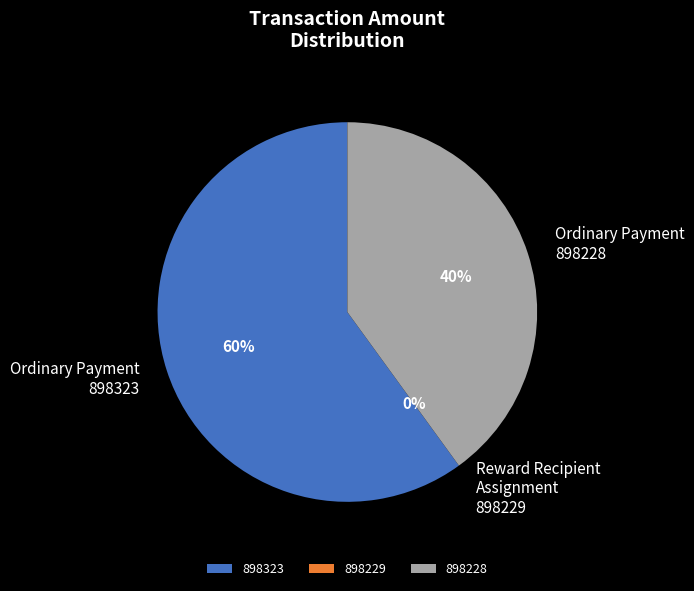

Which slice is the smallest?

898229